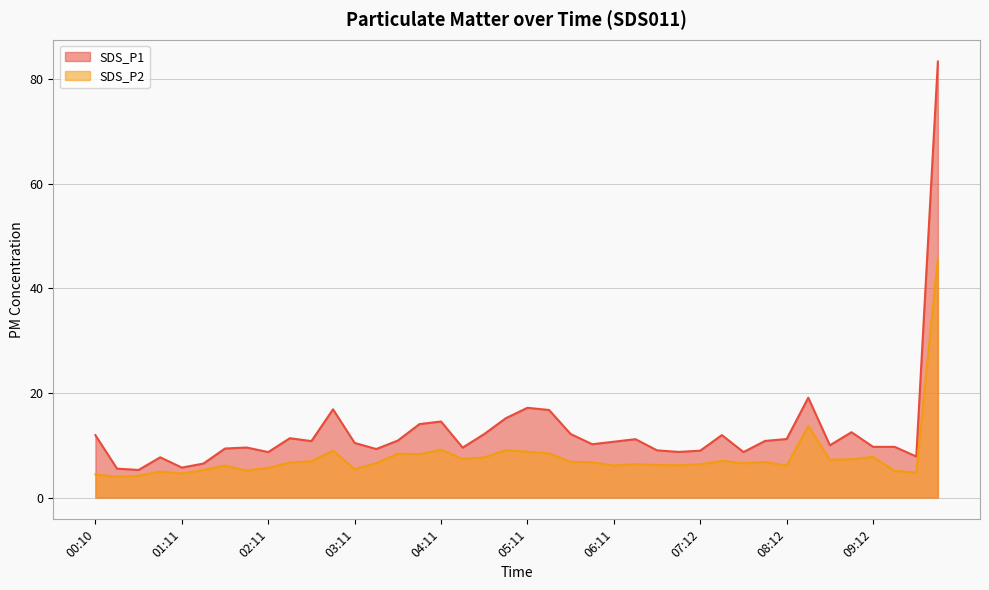

Which series changed the most between 01:41 and 08:27?

SDS_P1